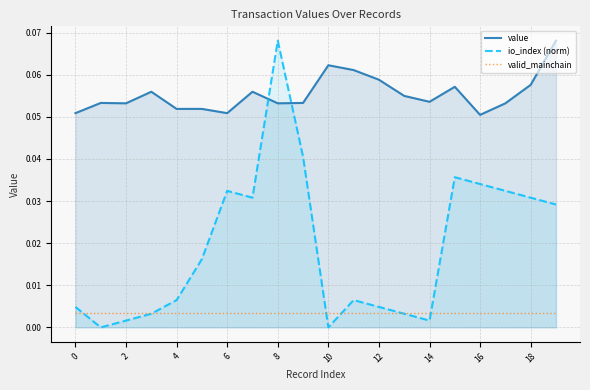

How many categories are shown in the chart?

20